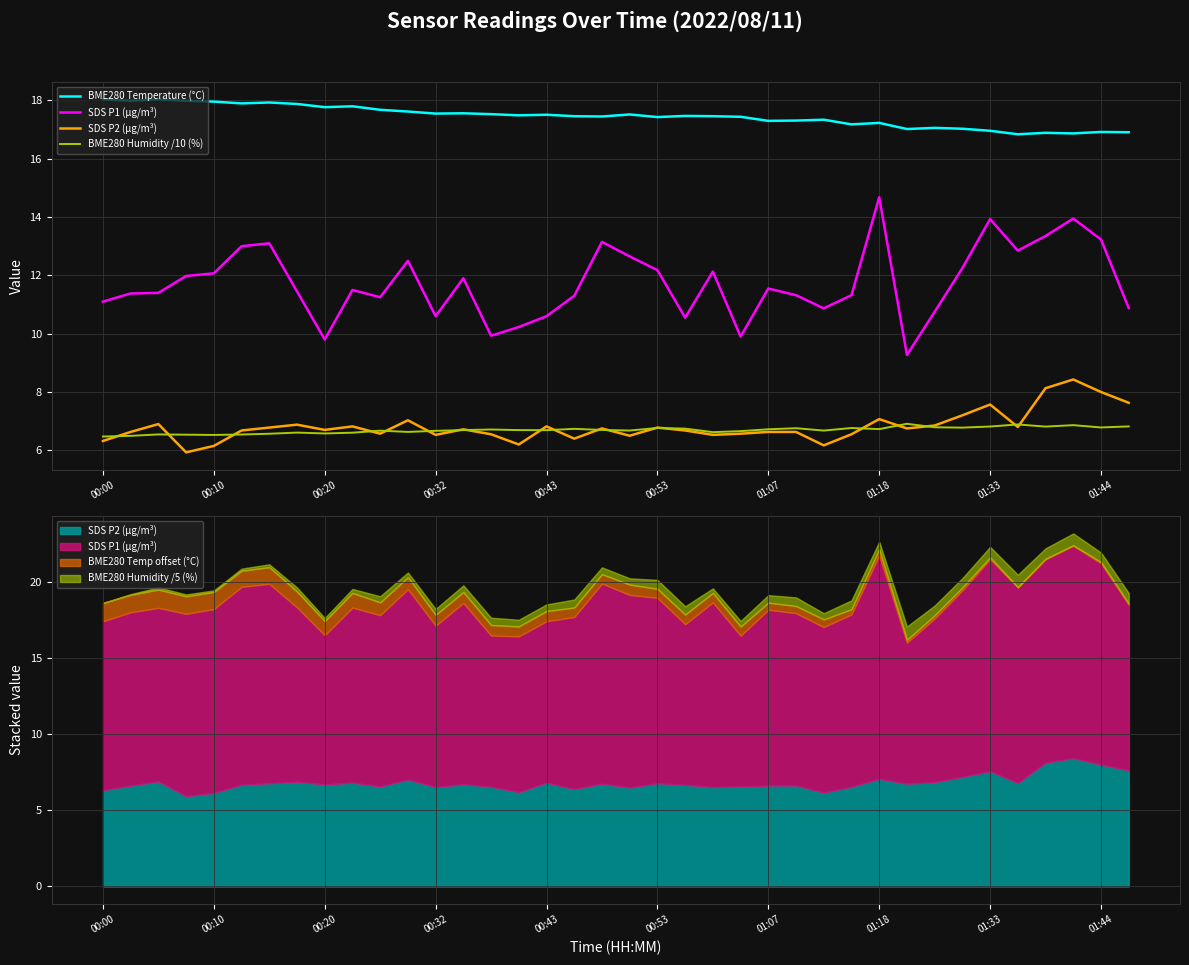

What is the spread (max minus min) of values at 34?

10.1